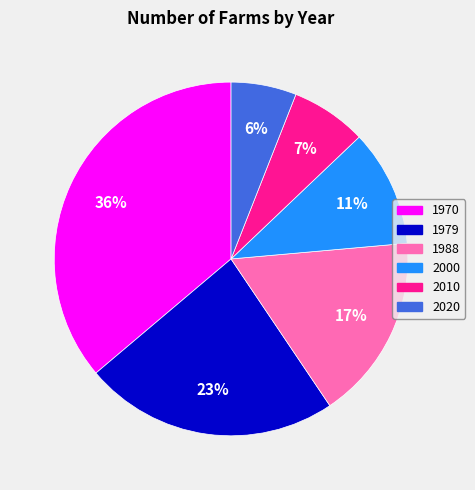

Does any single category account for the majority?

No